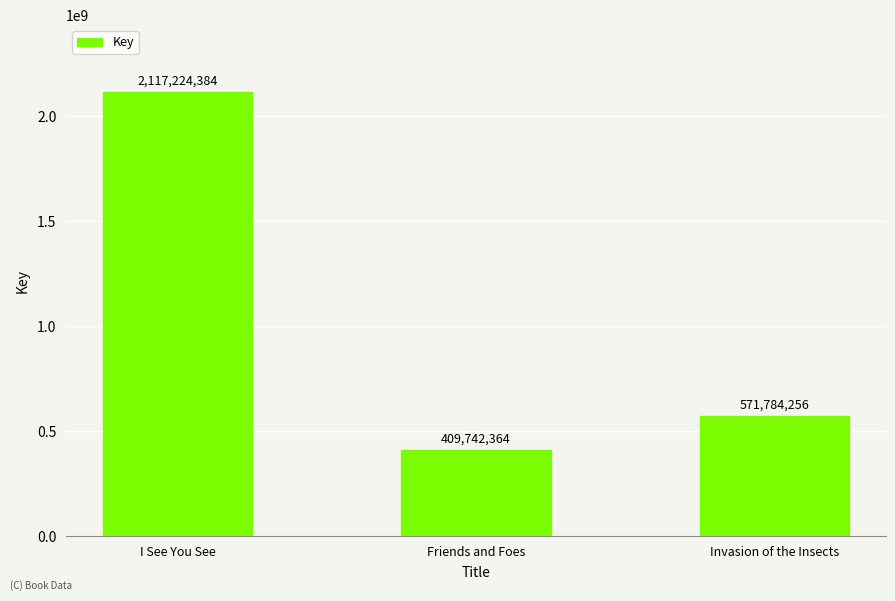

The chart shows a value of 571784256 at Invasion of the Insects. True or false?

True